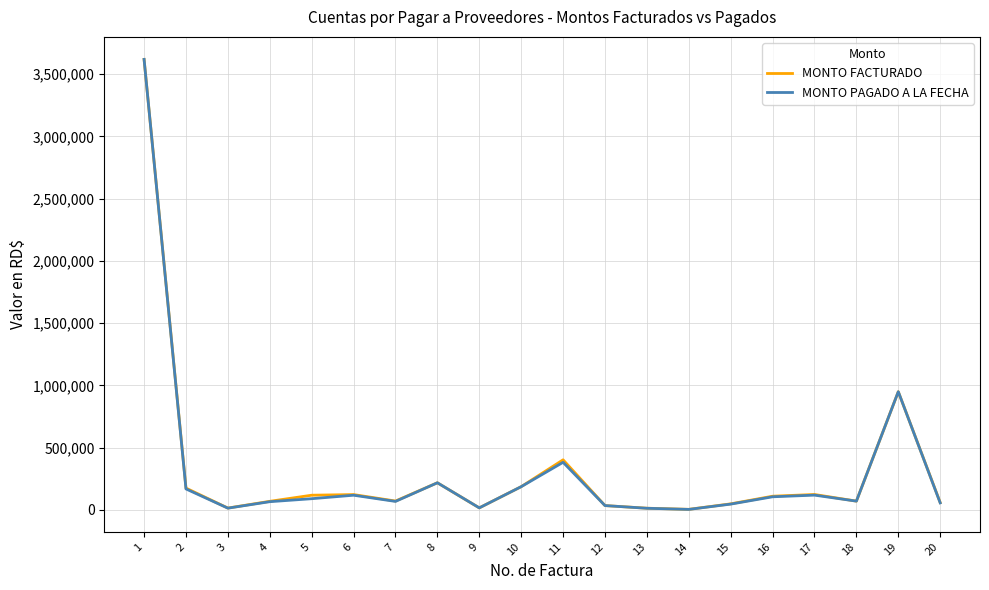

Is the value of MONTO FACTURADO at 6 greater than the value of MONTO PAGADO A LA FECHA at 19?

No